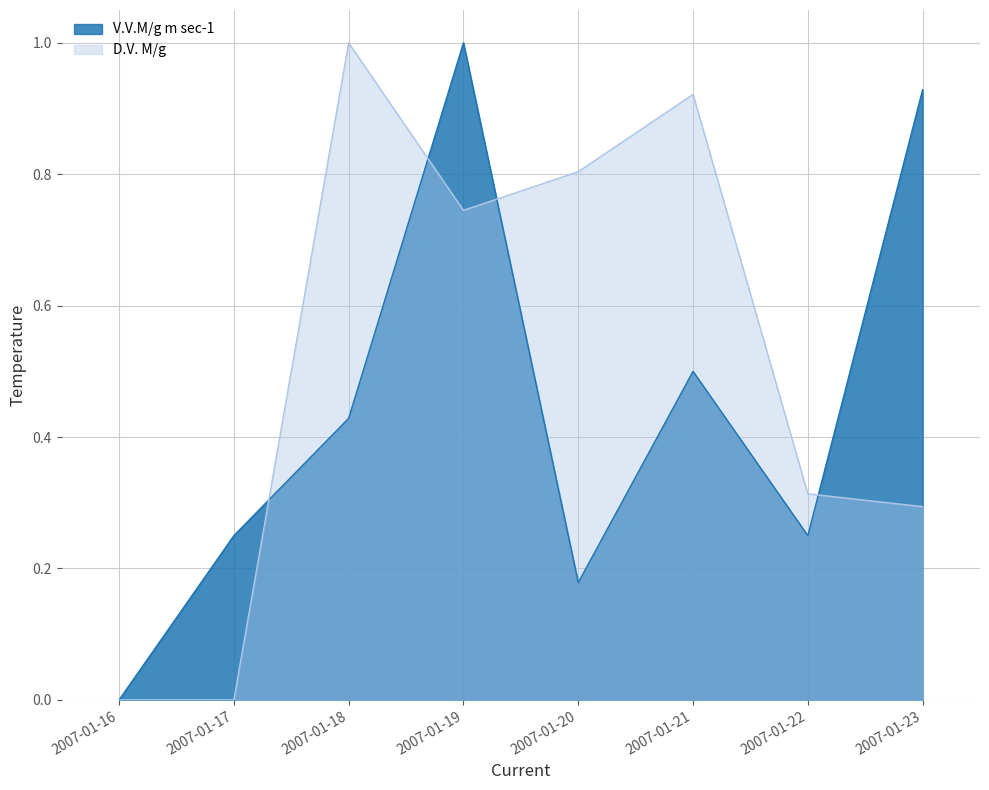

Reading left to right, extract all data points from this chart.

V.V.M/g m sec-1: 0.0	0.2	0.4	1.0	0.2	0.5	0.2	0.9
D.V. M/g: 0.0	0.0	1.0	0.7	0.8	0.9	0.3	0.3